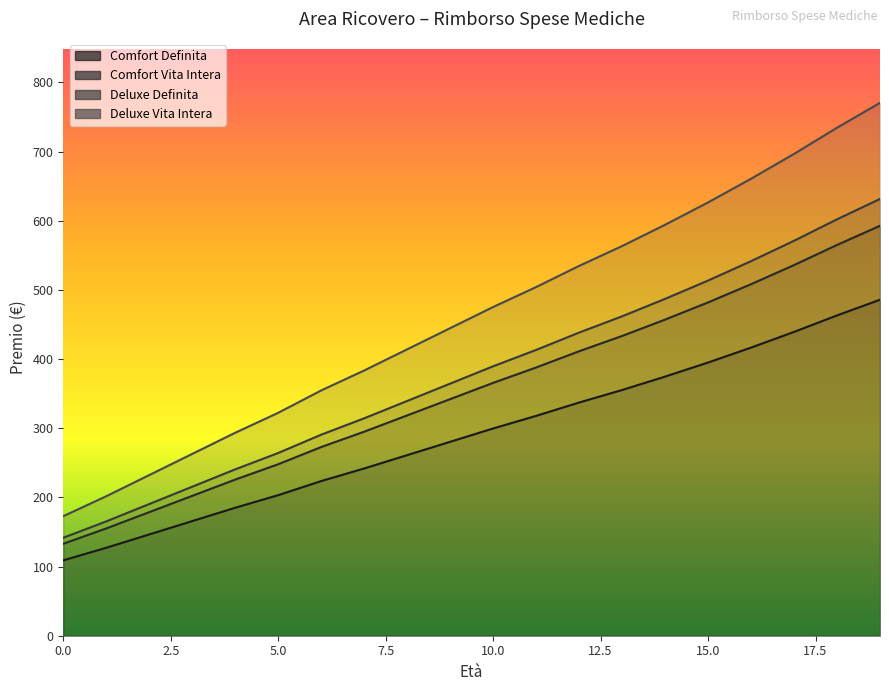

Rank the series by their maximum value, from lowest to highest.

Comfort Definita, Comfort Vita Intera, Deluxe Definita, Deluxe Vita Intera